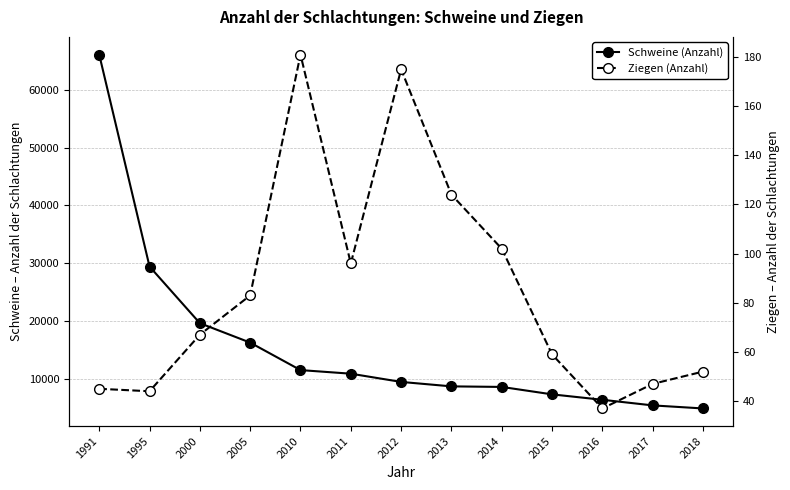

What is the highest value of the Schweine (Anzahl) series?

66070